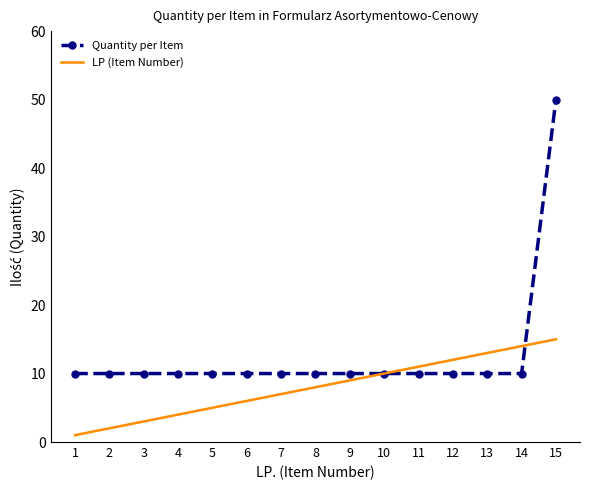

Rank the series by their average value, from lowest to highest.

LP (Item Number), Quantity per Item